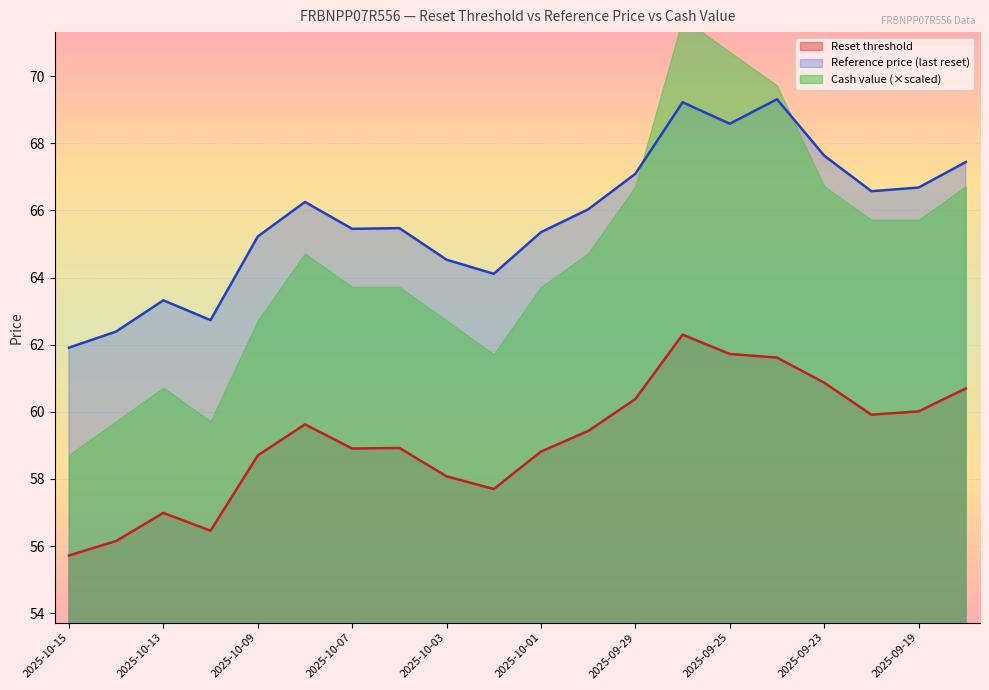

What is the difference between the second highest and minimum values in the Reference price series?

7.3